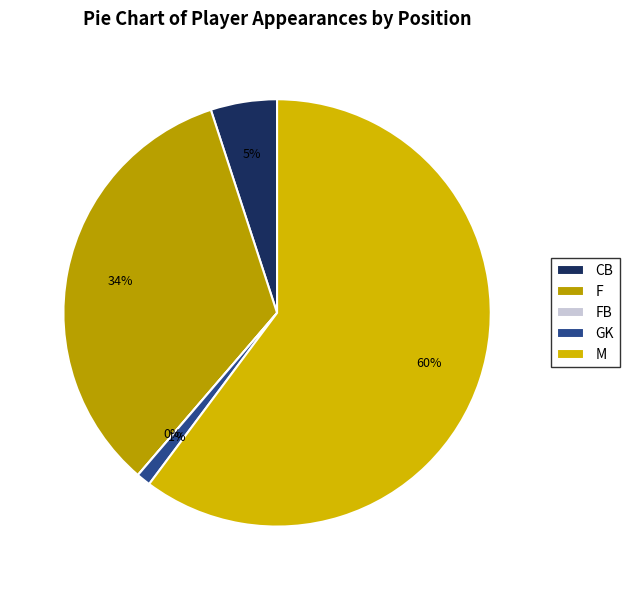

What is the change in value from F to FB?

-117